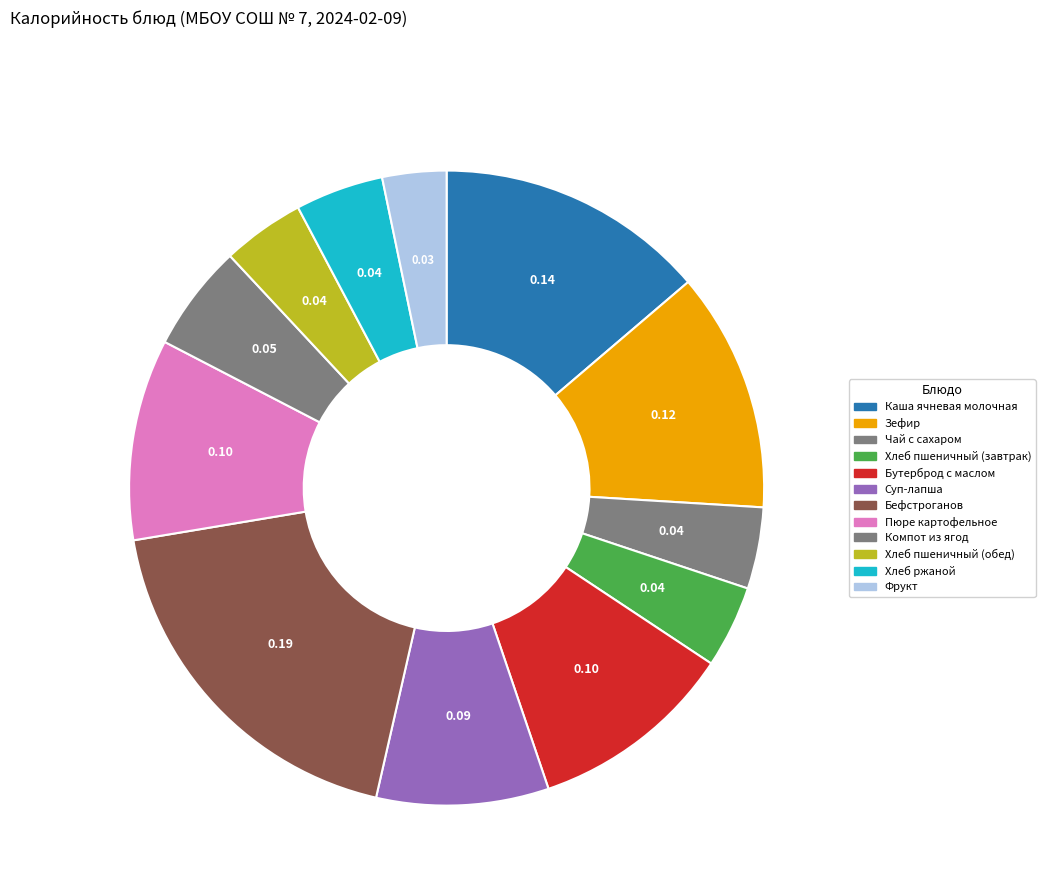

How many segments does this pie chart have?

12